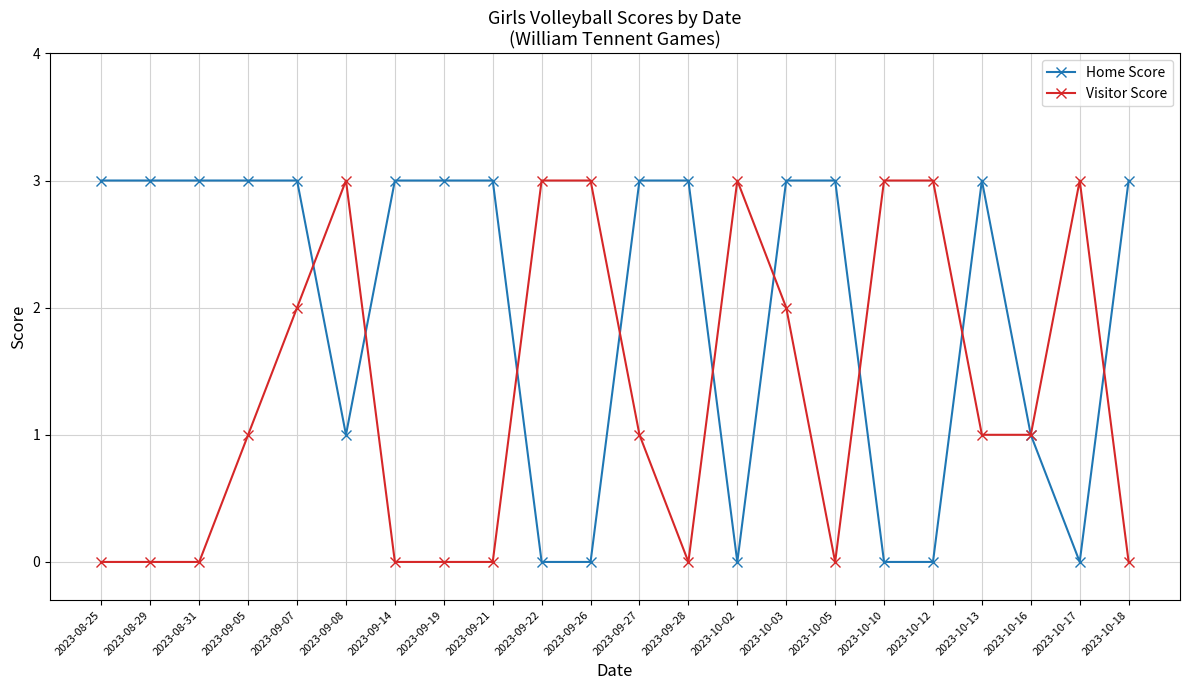

Between 2023-09-28 and 2023-10-03, which series saw the biggest shift?

Visitor Score